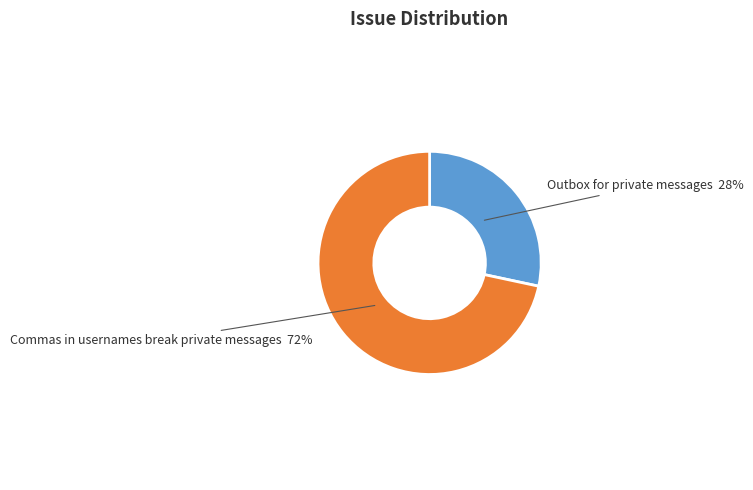

To the nearest percent, what is the average slice percentage?

50%